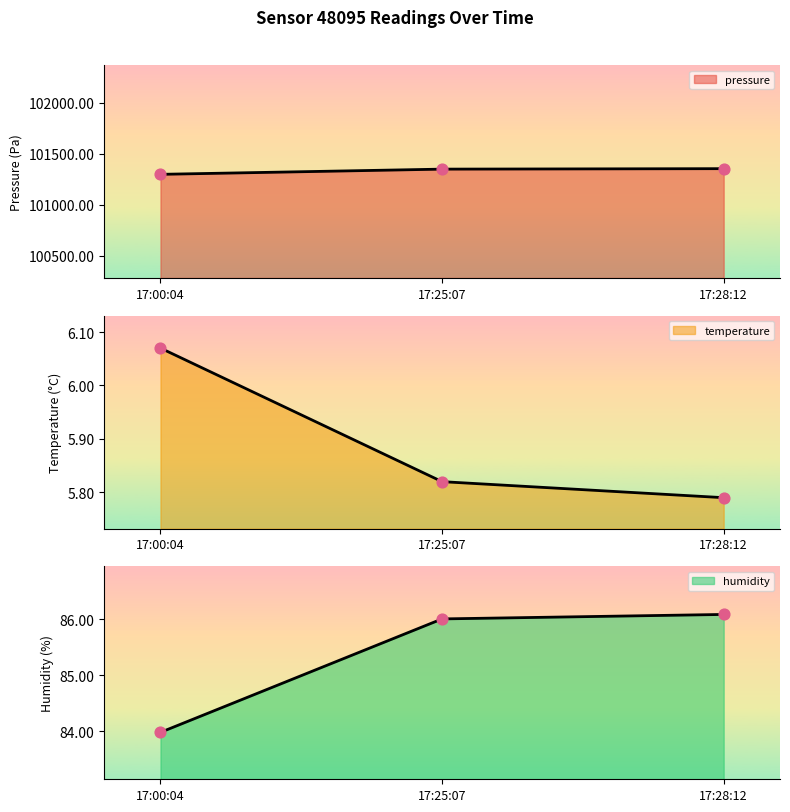

At how many categories does at least one series exceed 18576?

3